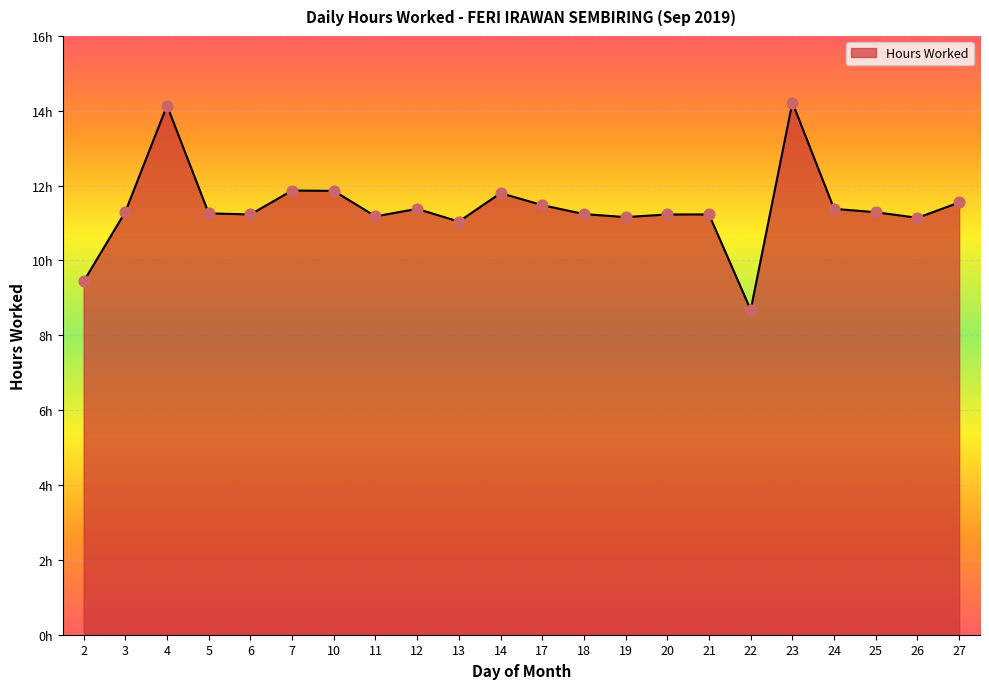

What is the change in value from 14 to 17?

-0.3